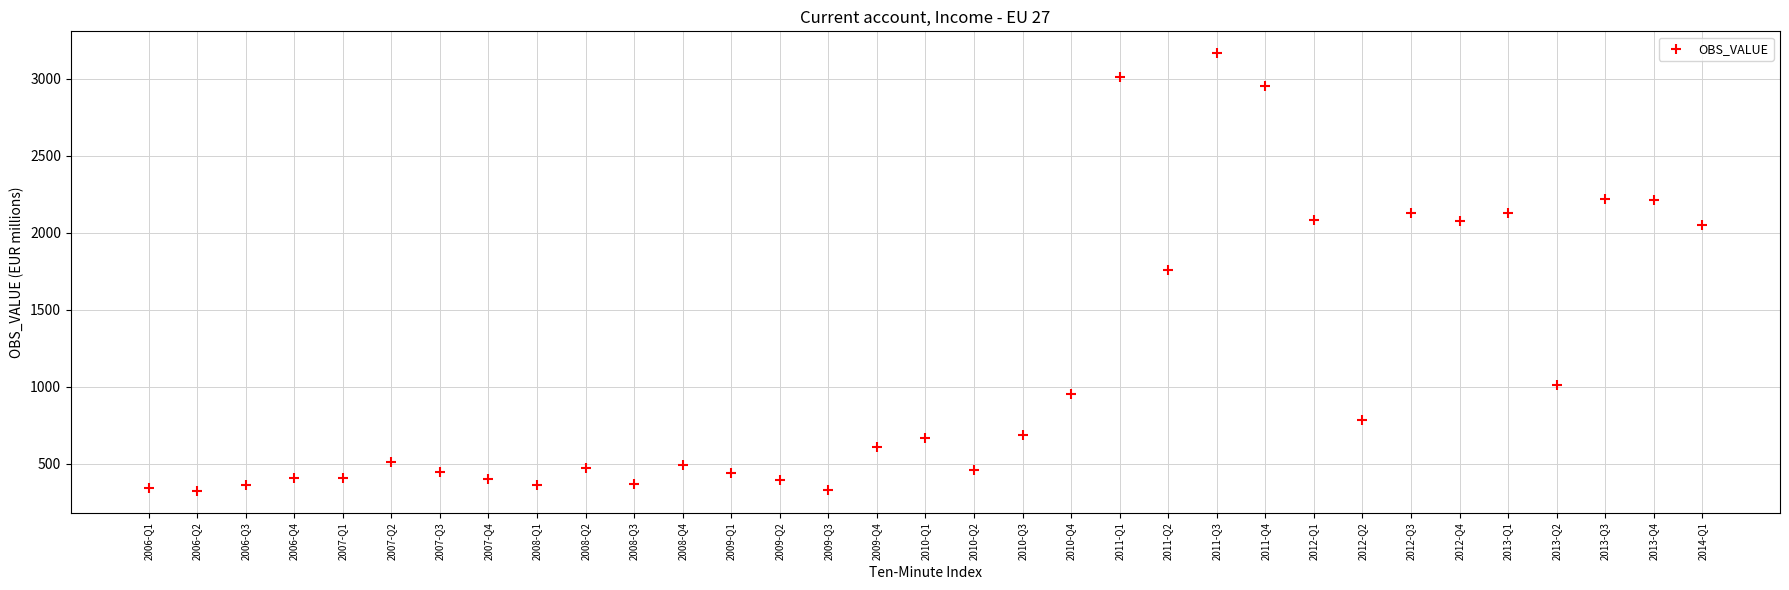

What is the range of Y values (max minus min)?

2842.8